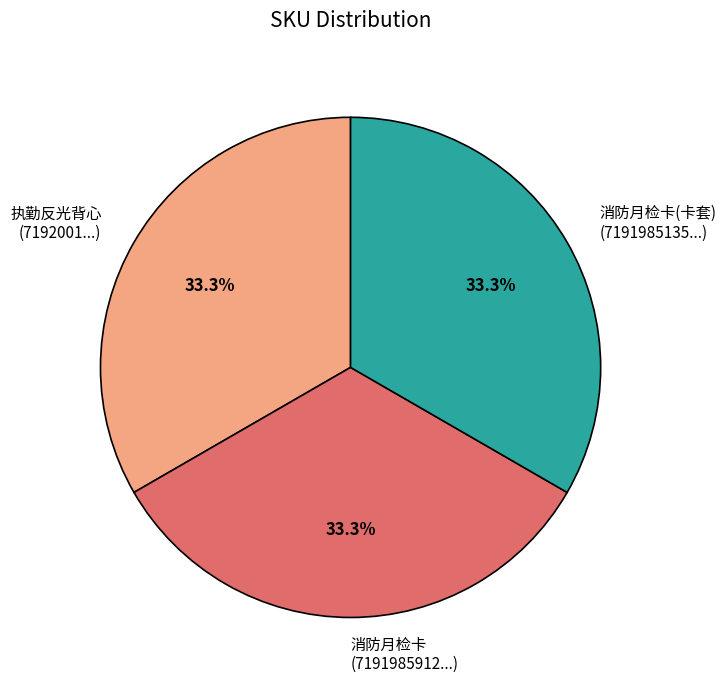

What percentage do 执勤反光背心 (7192001...) and 消防月检卡(卡套) (7191985135...) together represent?

66.7%